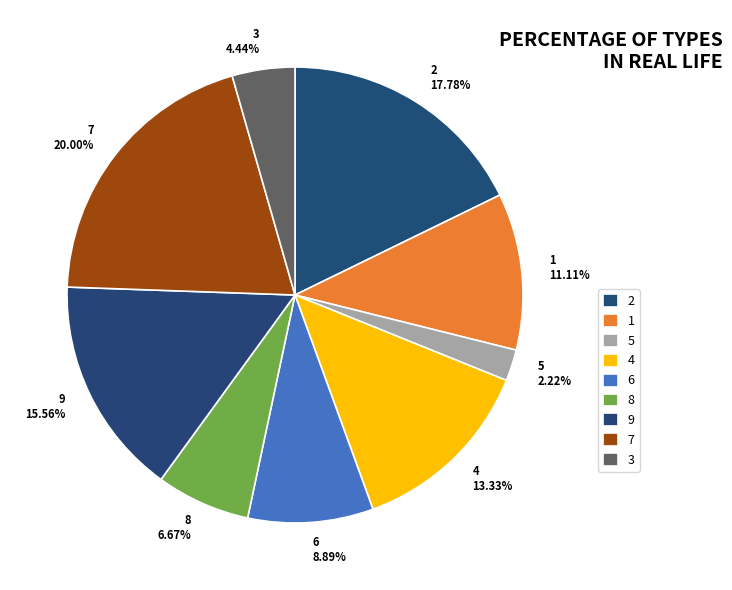

The 8 slice represents 1% of the pie. True or false?

False